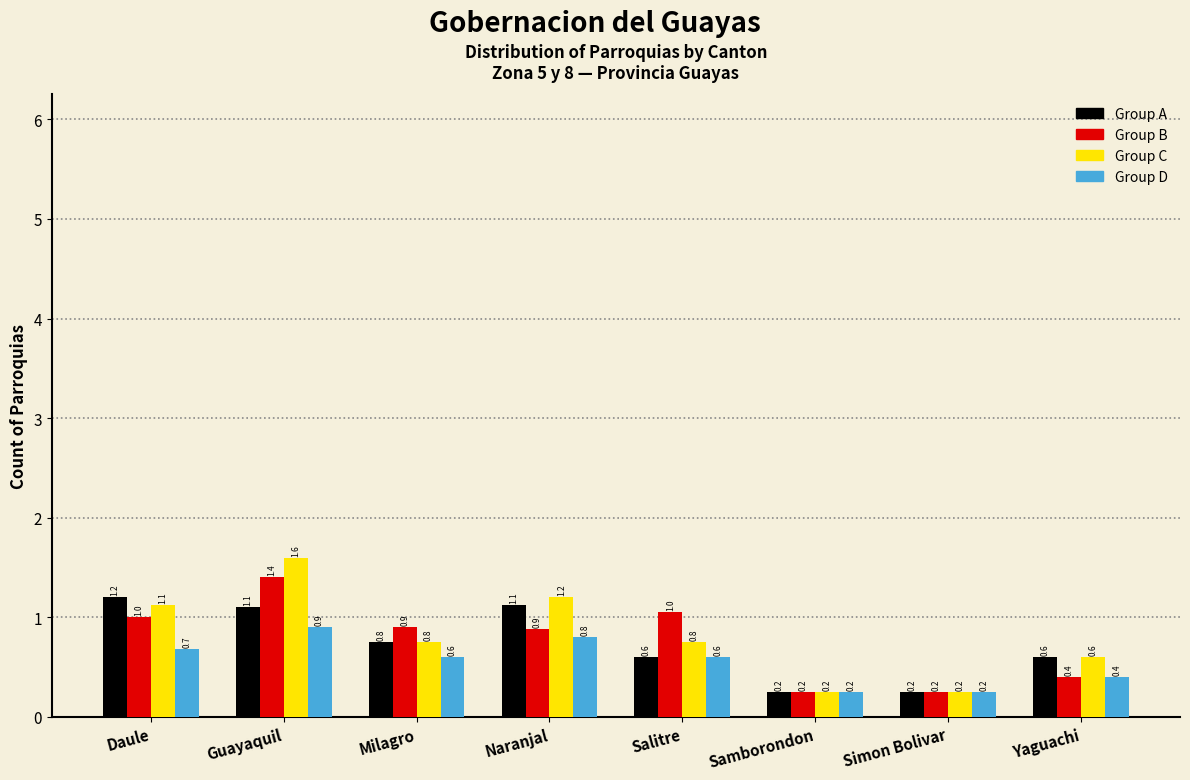

Which series has the largest range (max minus min)?

Group C